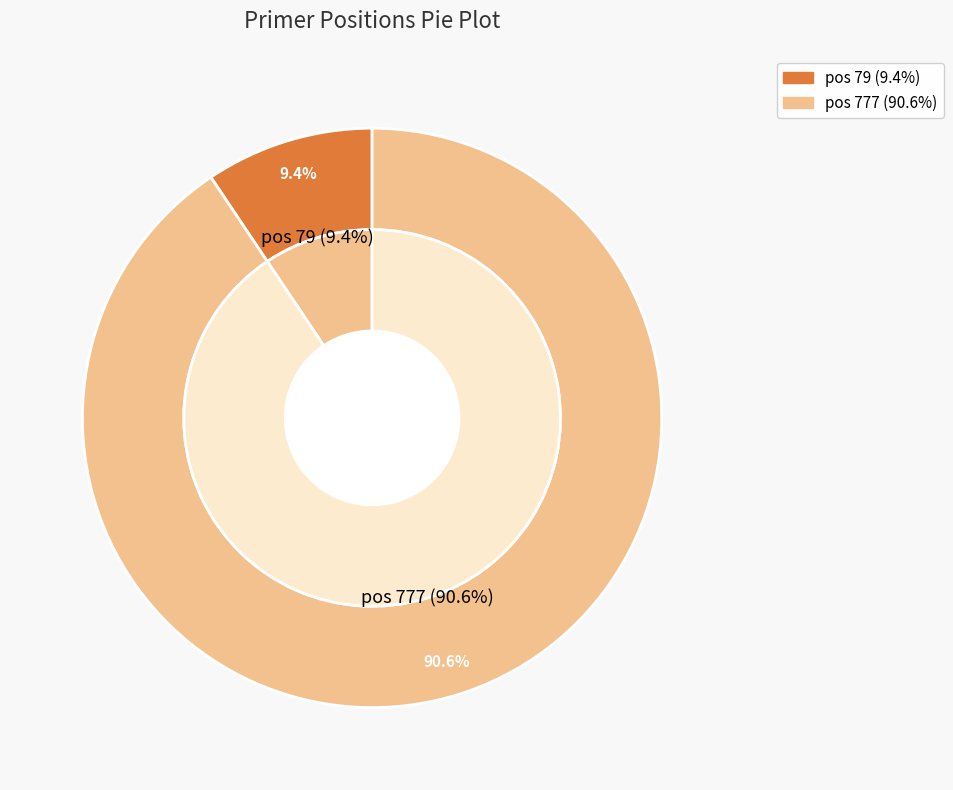

To the nearest percent, what percentage of the pie is 79?

9%